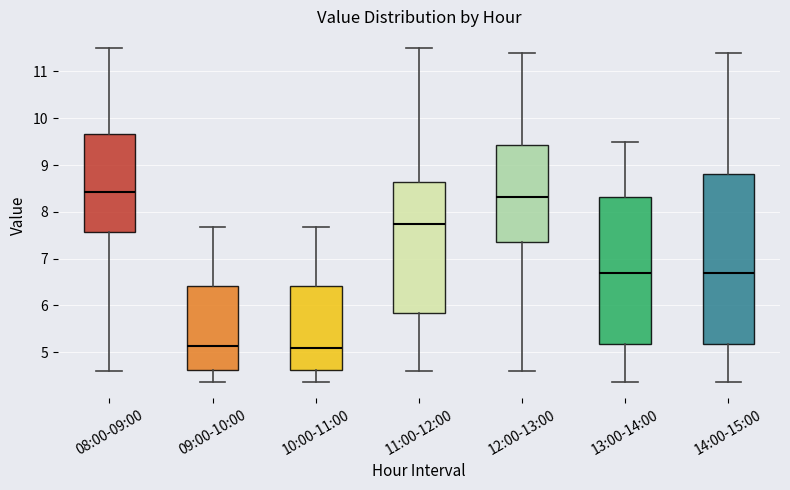

Where does the upper whisker of the box for 09:00-10:00 end on the y-axis? The values are not printed on the chart, so give them approximately, as read against the axis.

7.7